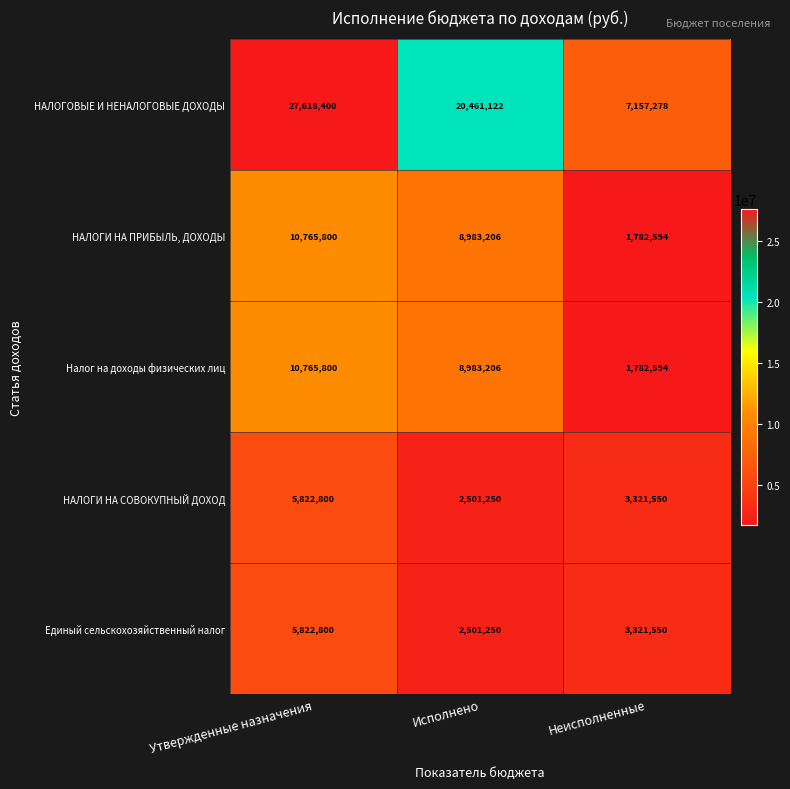

What is the difference between the maximum and second lowest values in the НАЛОГИ НА СОВОКУПНЫЙ ДОХОД series?

2501250